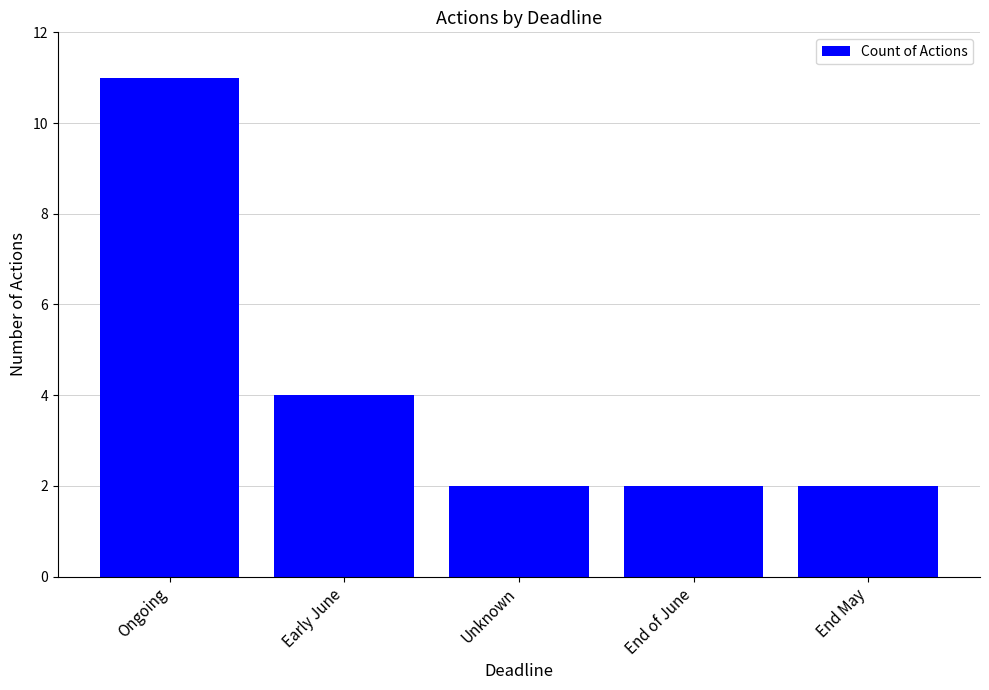

What is the difference between the second highest and minimum values?

2